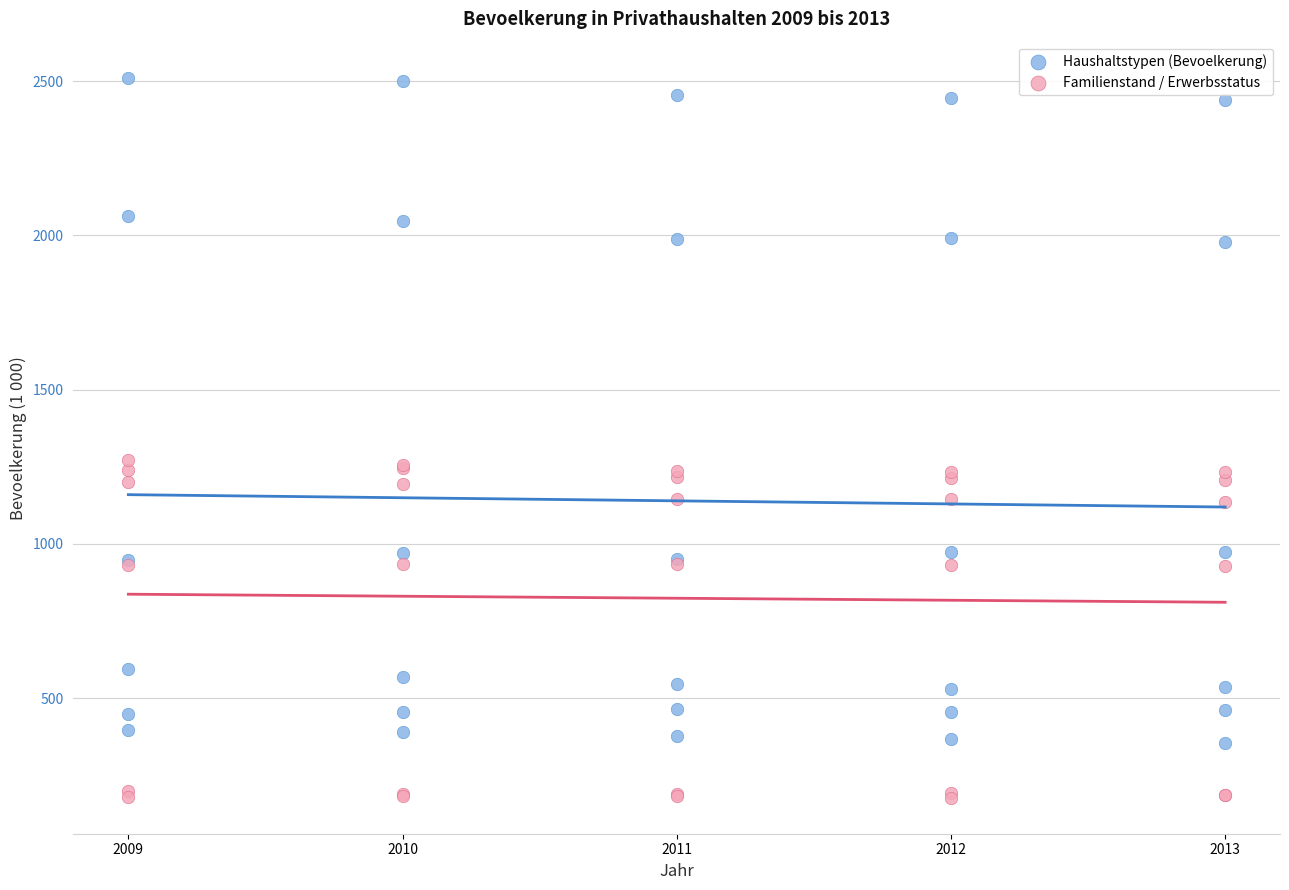

Which series has the largest Y range (max minus min)?

Haushaltstypen (Bevoelkerung)